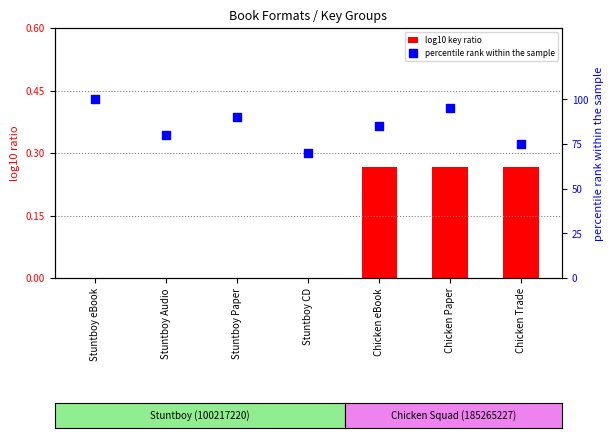

What are all the series names shown in the legend?

log10 key ratio, percentile rank within the sample